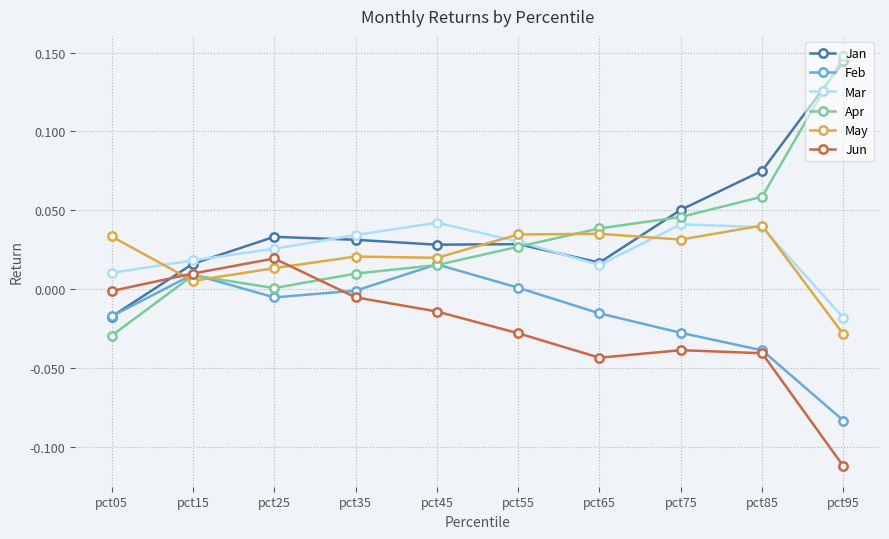

Is the value of Feb at pct65 greater than the value of Apr at pct45?

No